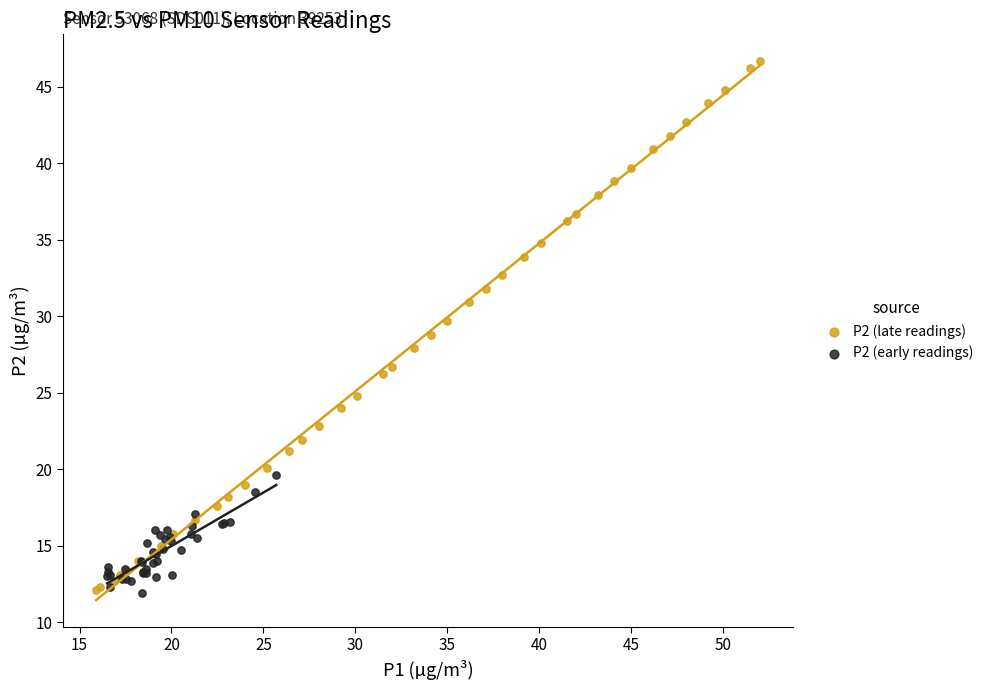

Which series has the largest Y range (max minus min)?

P2 (late readings)